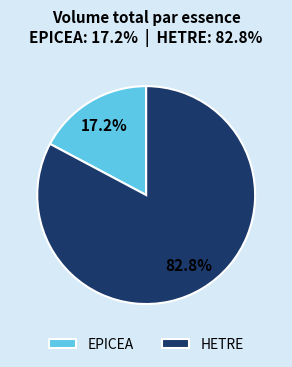

Which slice represents more than half of the pie?

HETRE